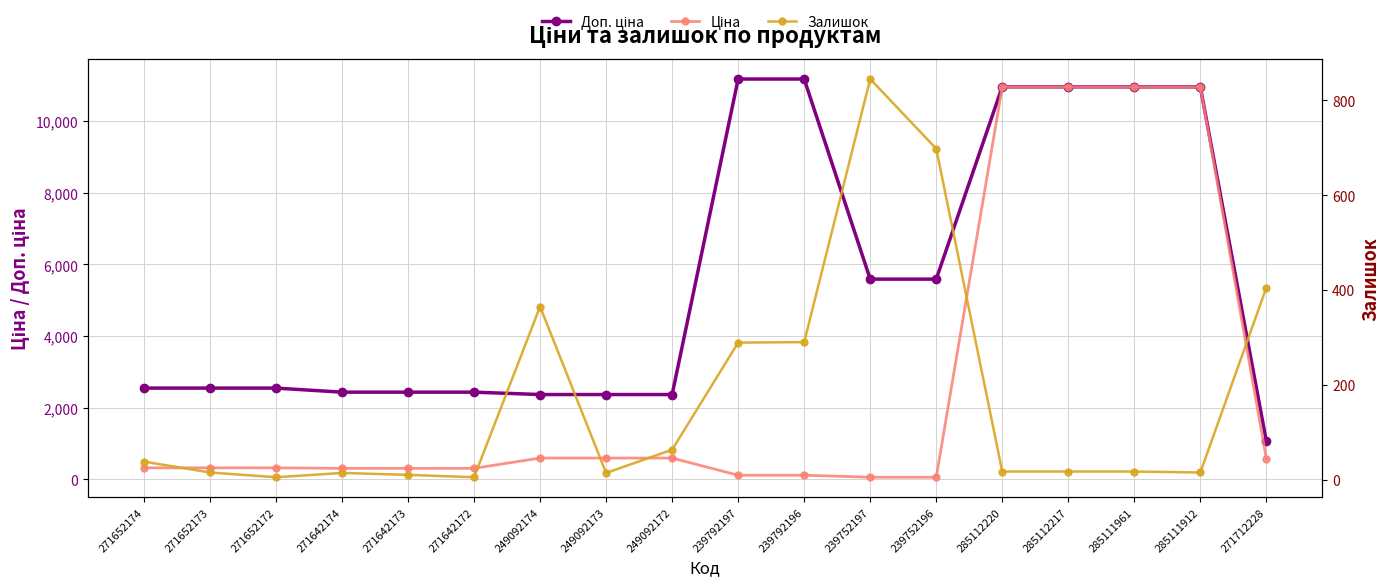

Between 285112217 and 271642174, which is larger?

285112217